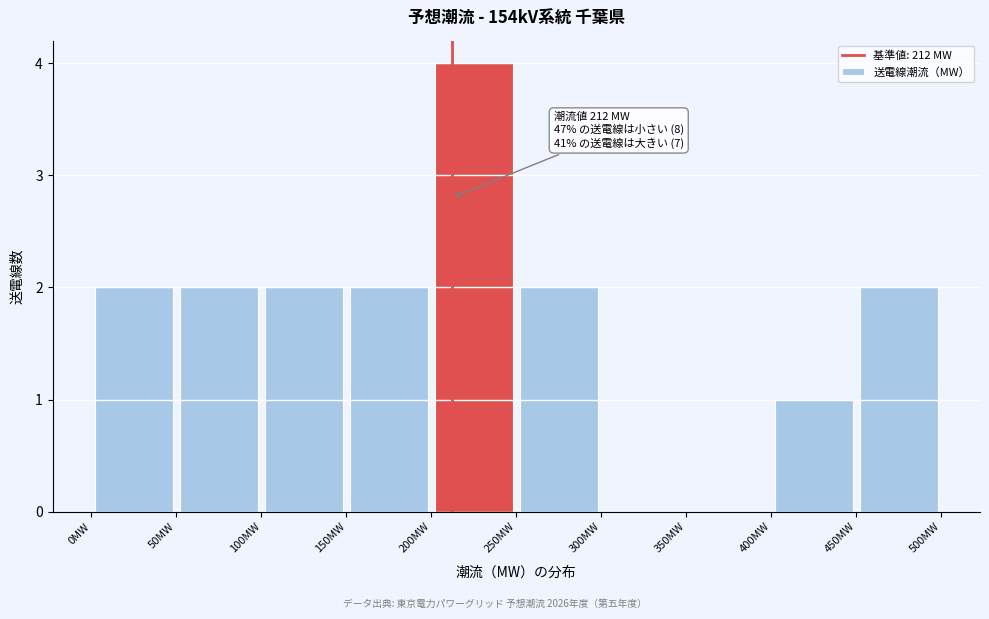

Which range on the x-axis has the tallest bar?

200 to 250